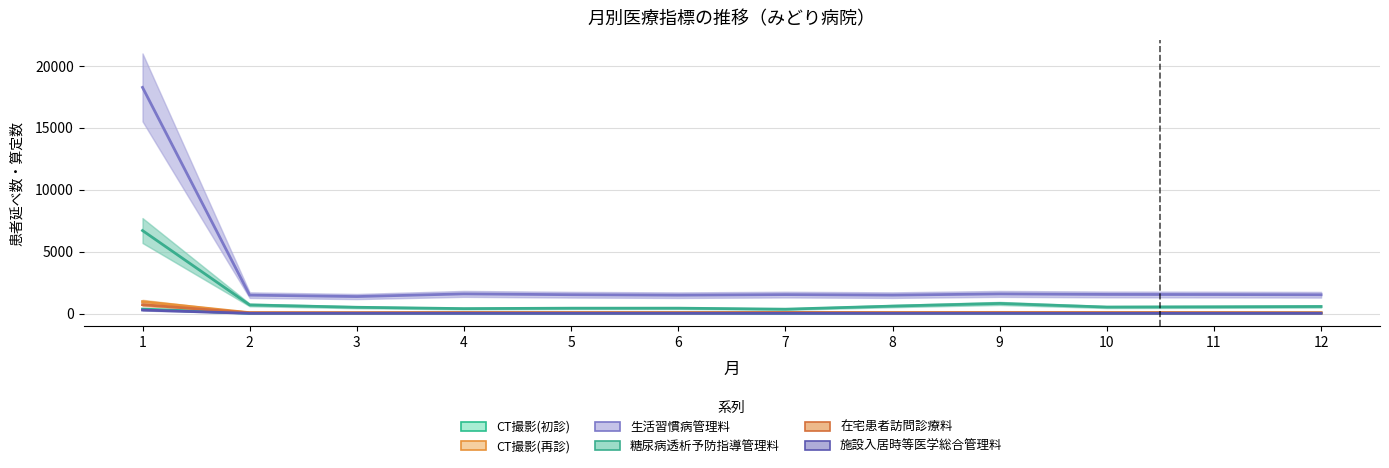

True or false: 生活習慣病管理料 and 在宅患者訪問診療料 intersect in this chart.

False